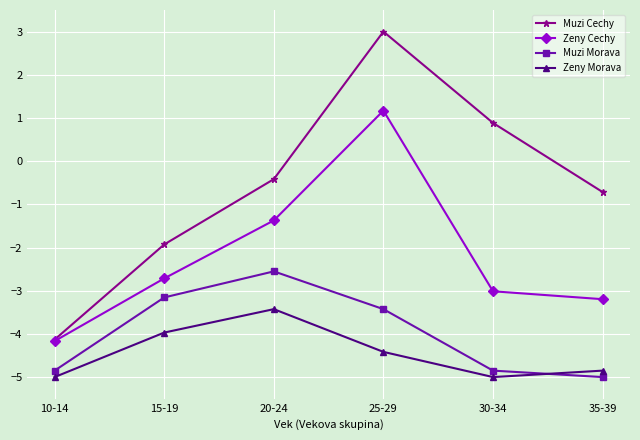

What is the approximate value of Muzi Cechy at 10-14?

-4.1